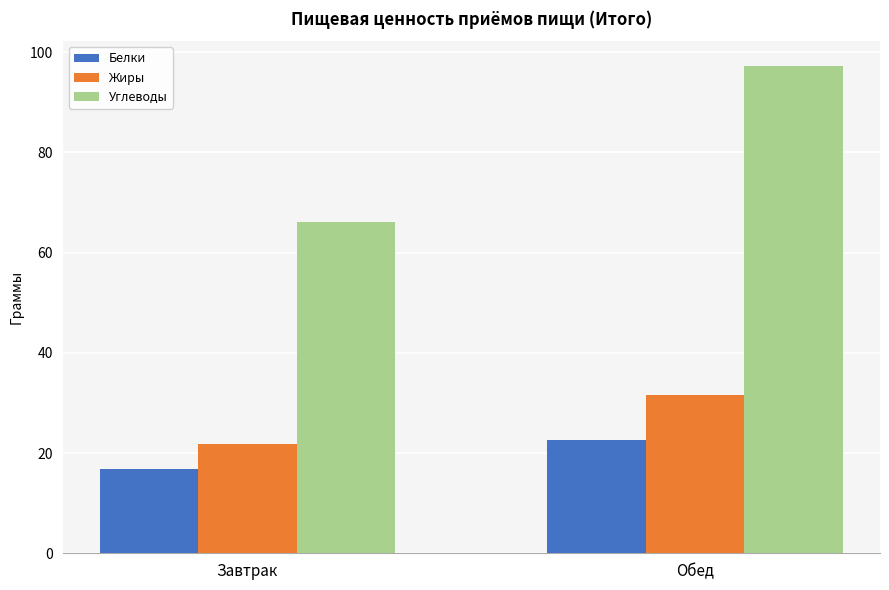

Is it true that Жиры equals 34.5 at Завтрак?

False